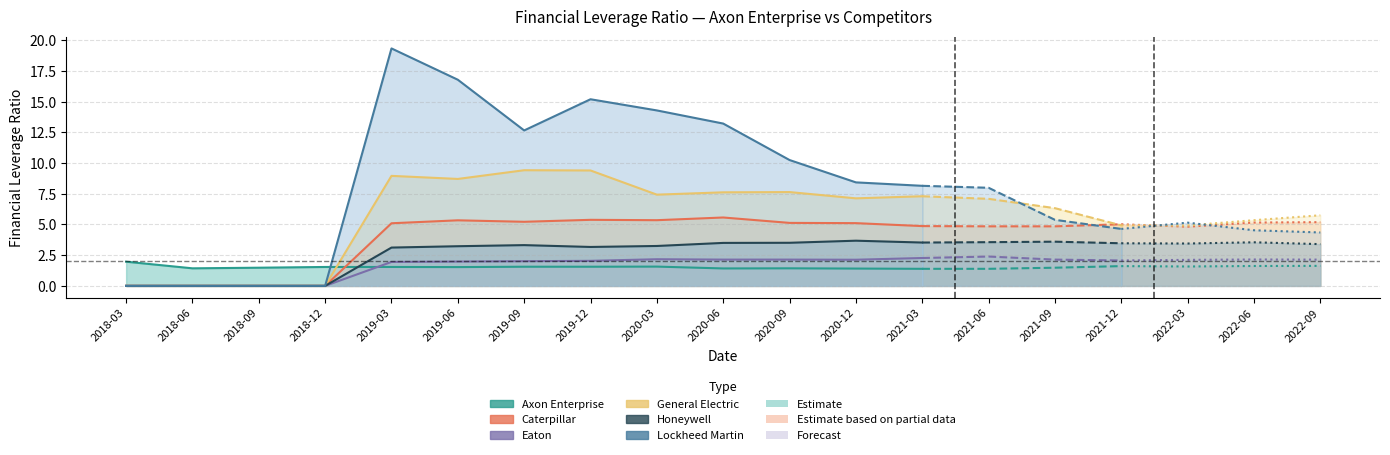

What is the label of the 16th point from the right?

2018-12-31